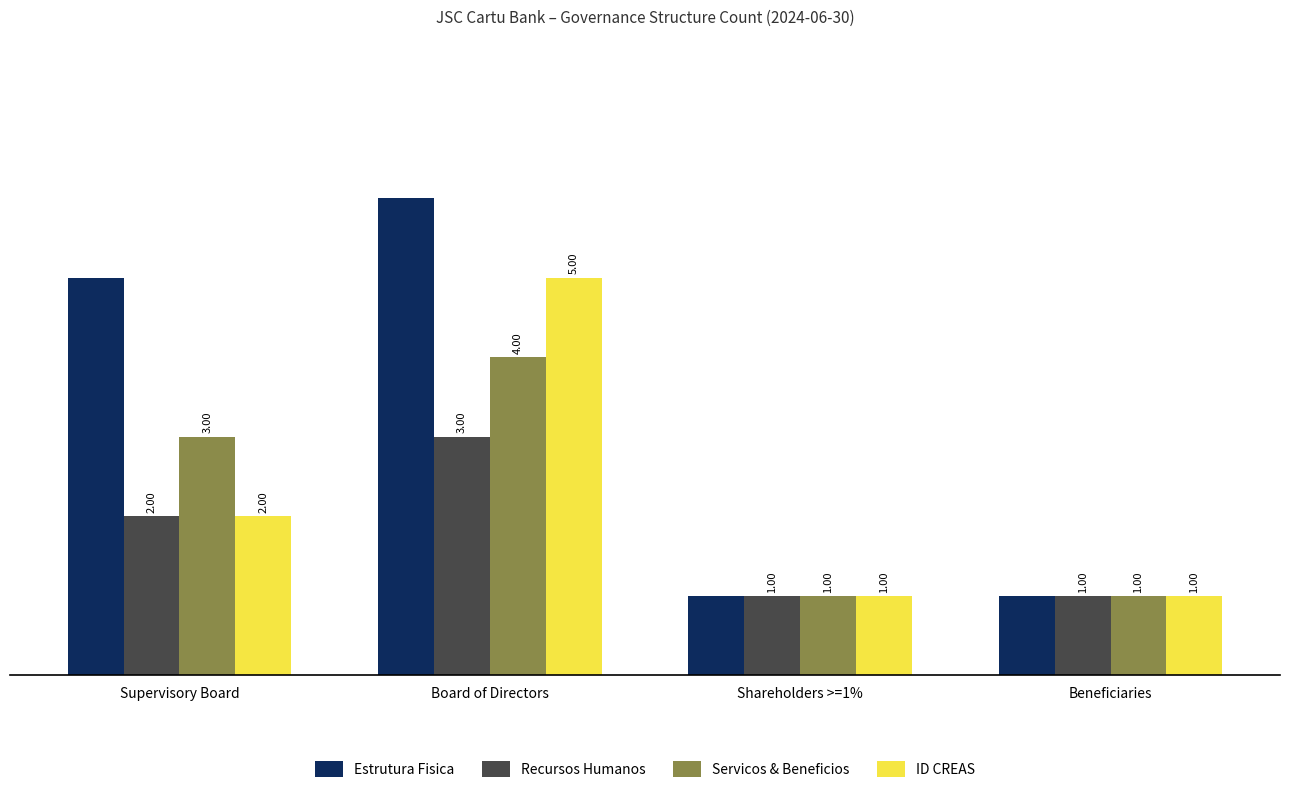

Between Supervisory Board and Shareholders >=1%, which series saw the biggest shift?

Estrutura Fisica